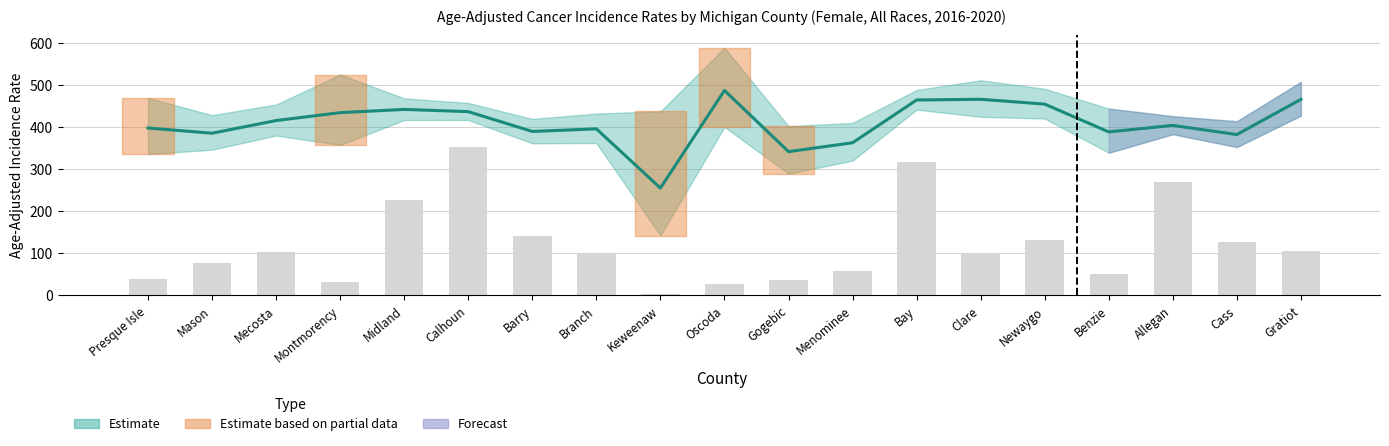

What position from the left is Presque Isle?

1